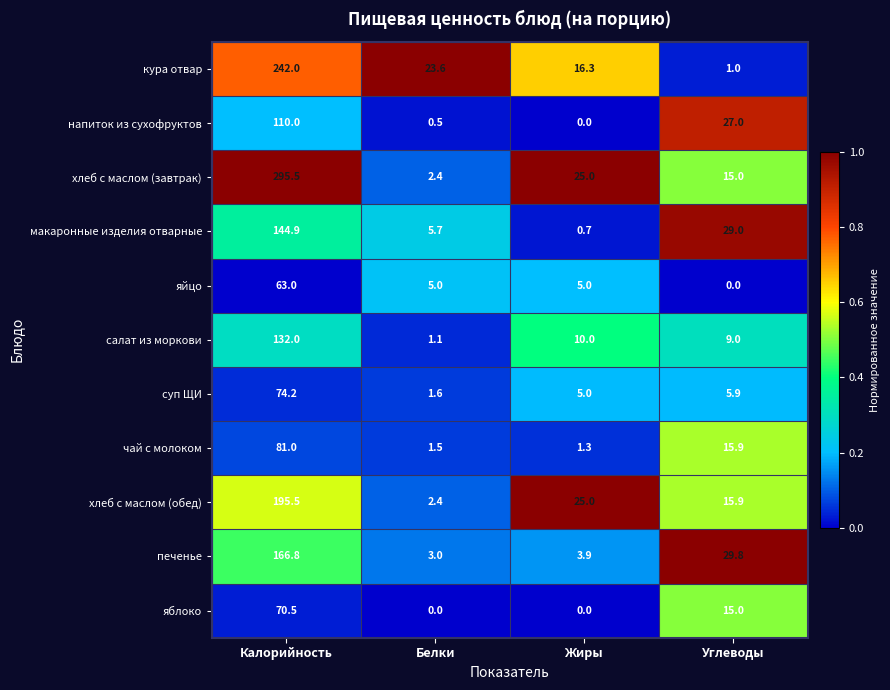

At which category is the sum across all series the highest?

Калорийность